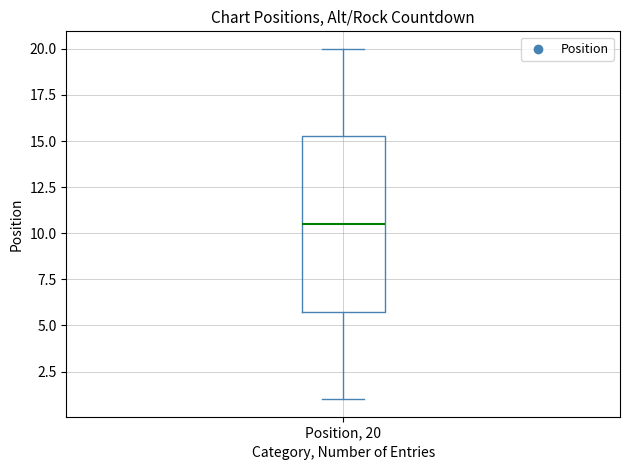

Where does the median line of the box for Position, 20 sit on the y-axis? The values are not printed on the chart, so give them approximately, as read against the axis.

10.5